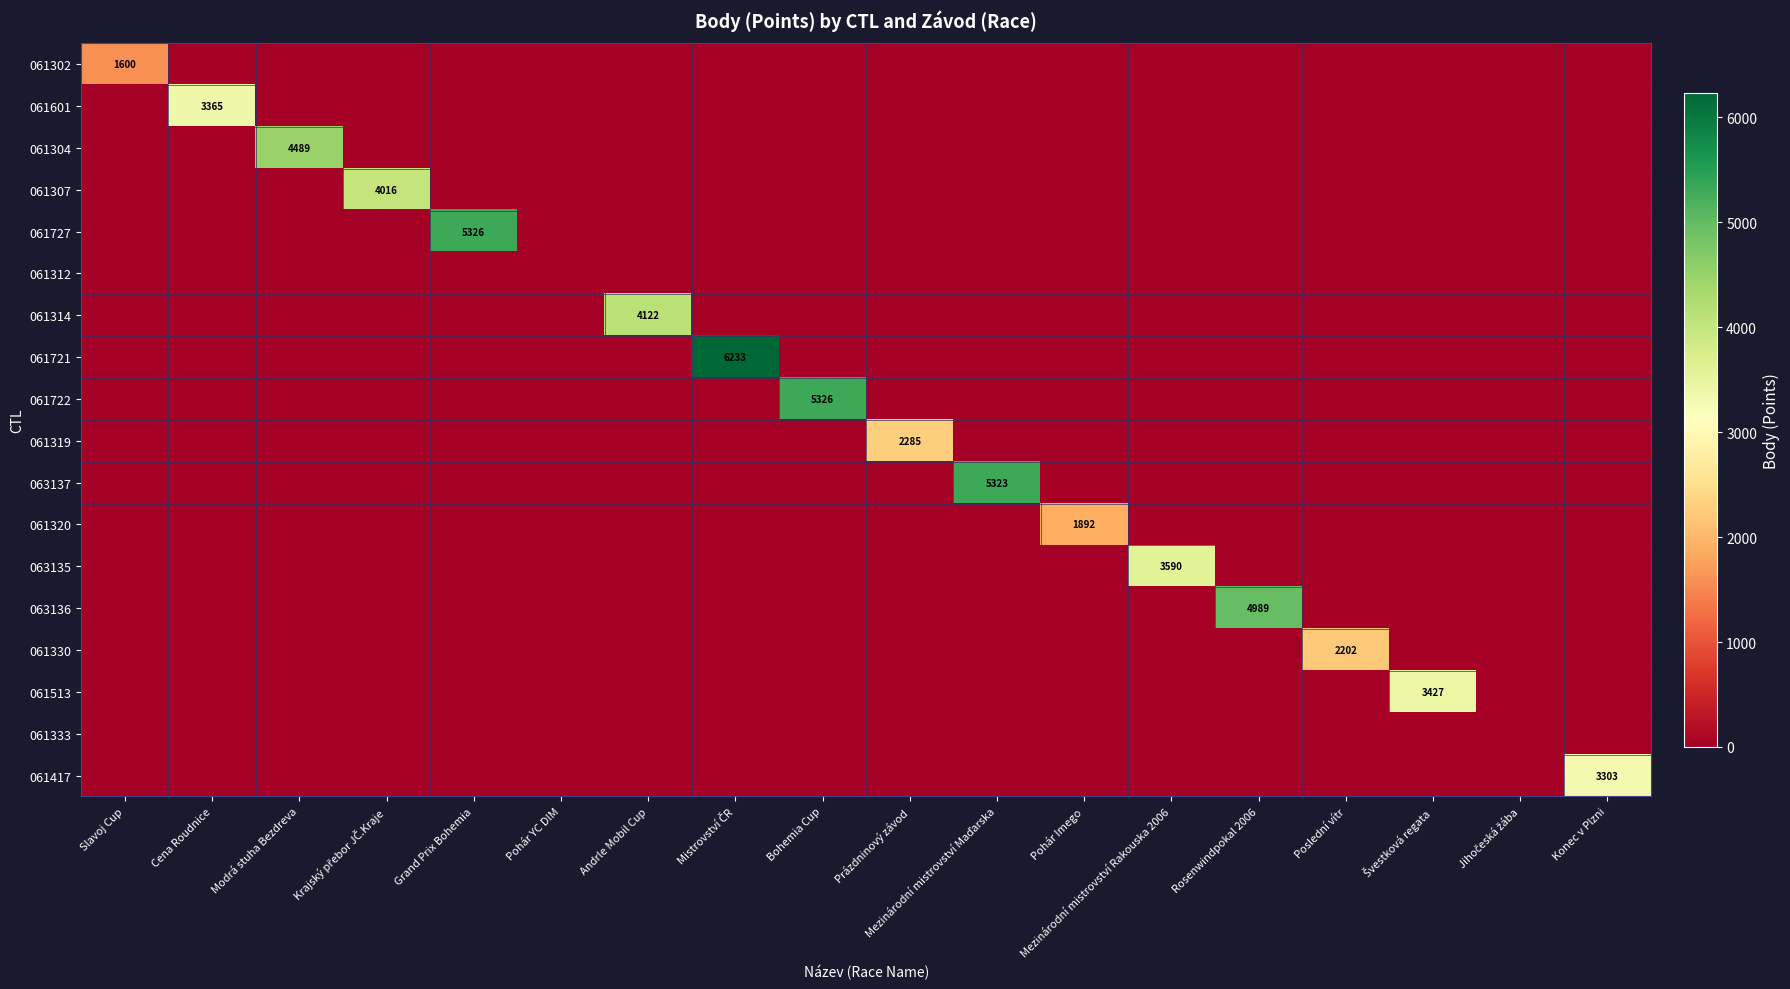

At which category does the chart reach its minimum across all series?

Cena Roudnice